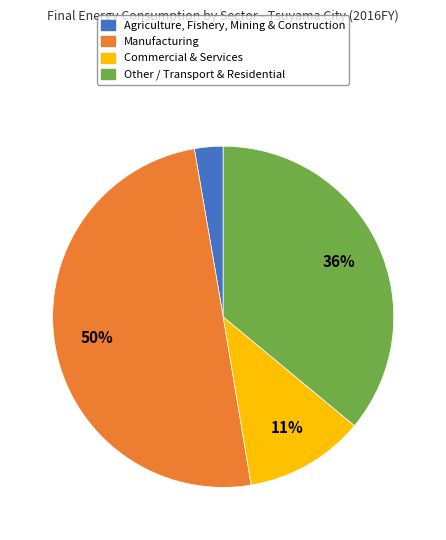

To the nearest percent, what is the difference between the Commercial & Services and Other / Transport & Residential slice percentages?

25%